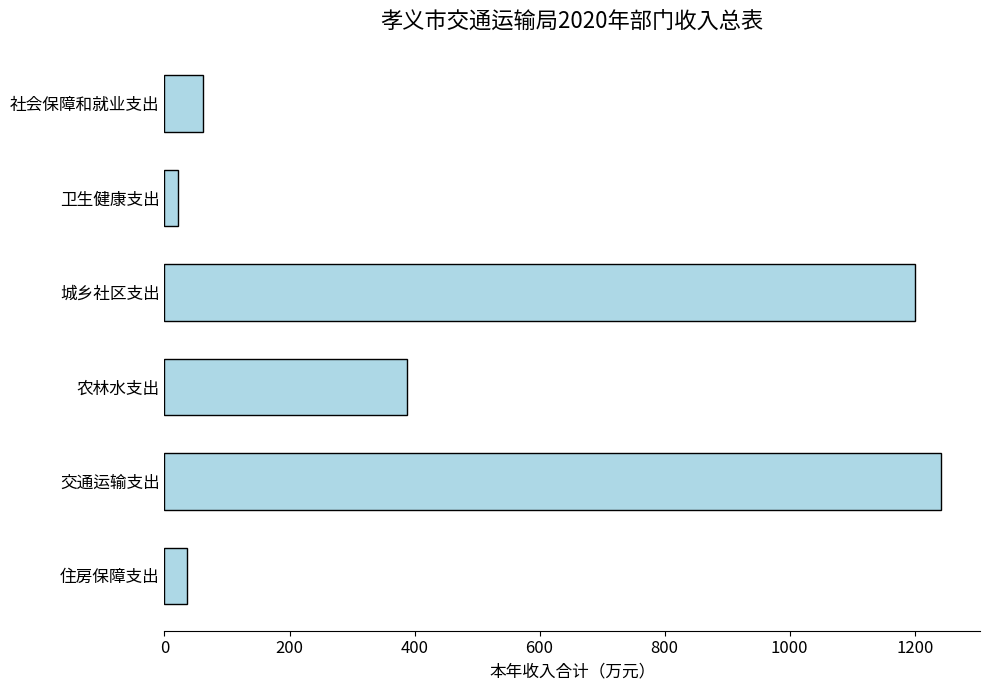

The value at 交通运输支出 is 1242.3. True or false?

True